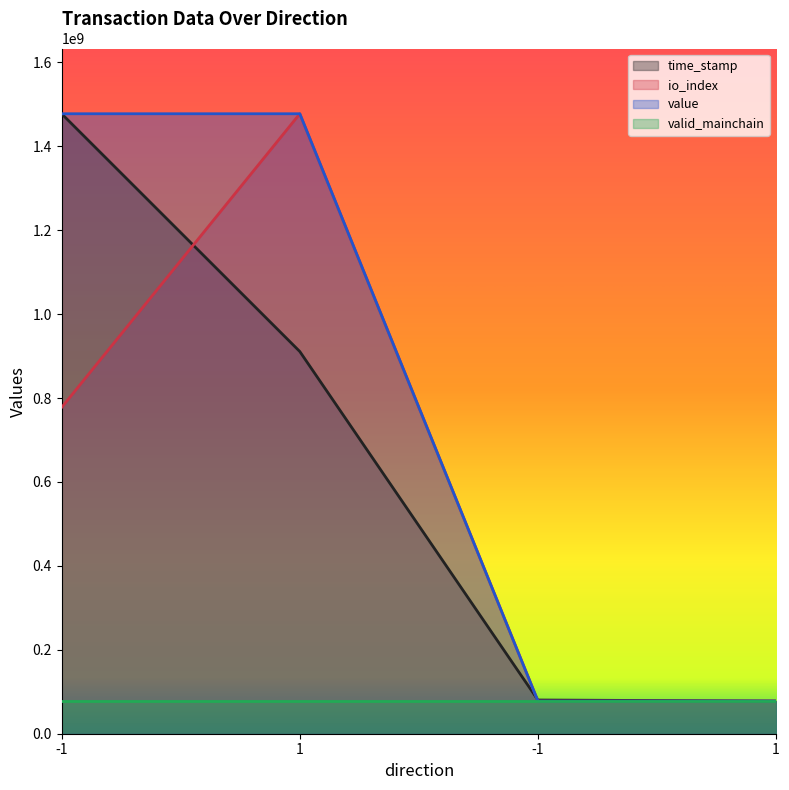

Between which two adjacent categories do time_stamp and value first intersect?

-1 and 1